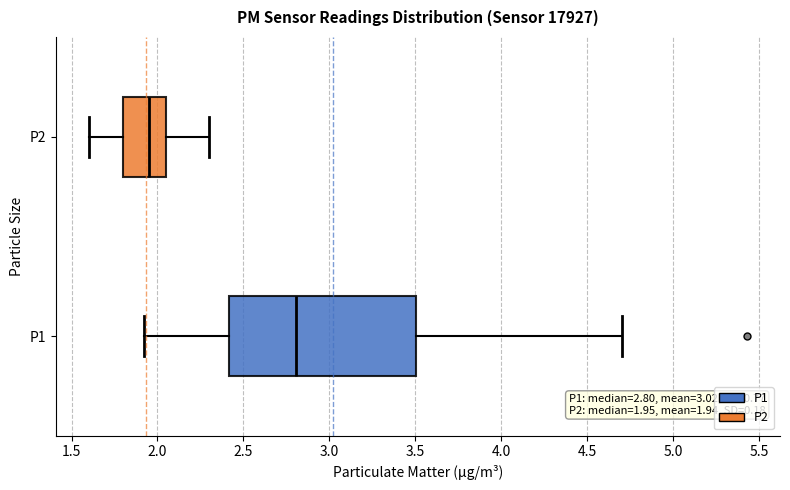

Which box's median line is the furthest to the left?

P2